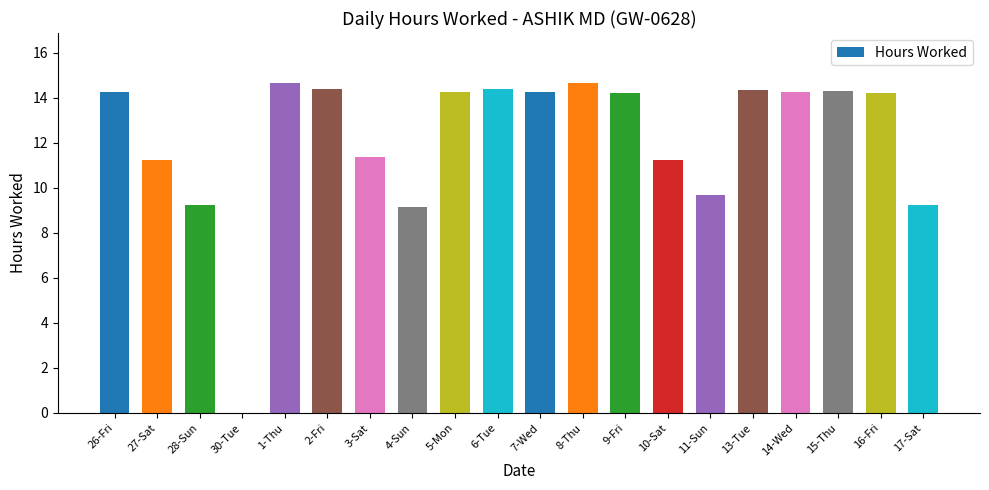

What is the maximum value shown in the chart?

14.7